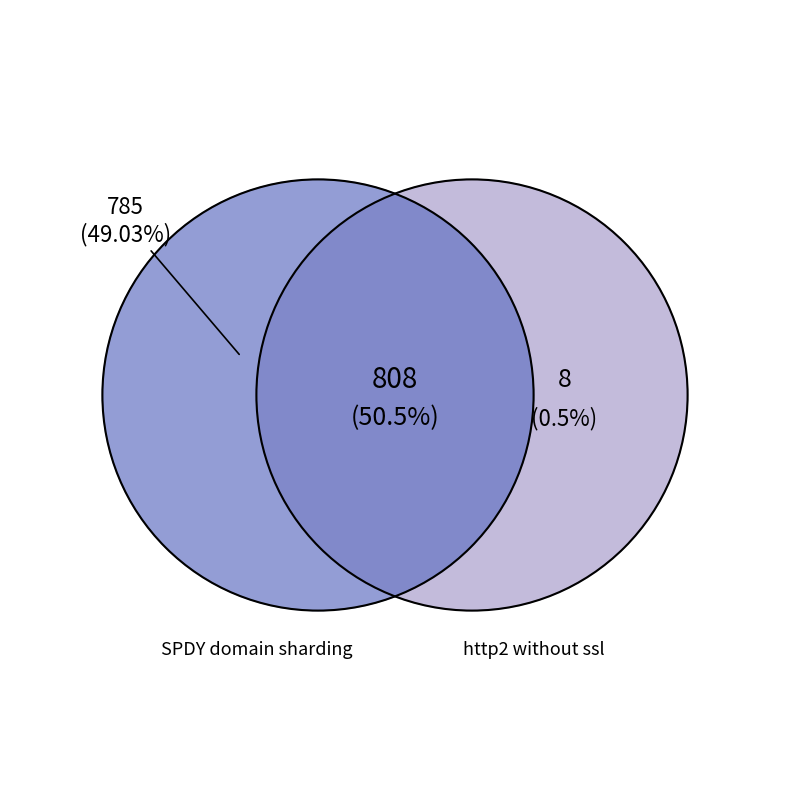

Count the number of slices in the pie.

3